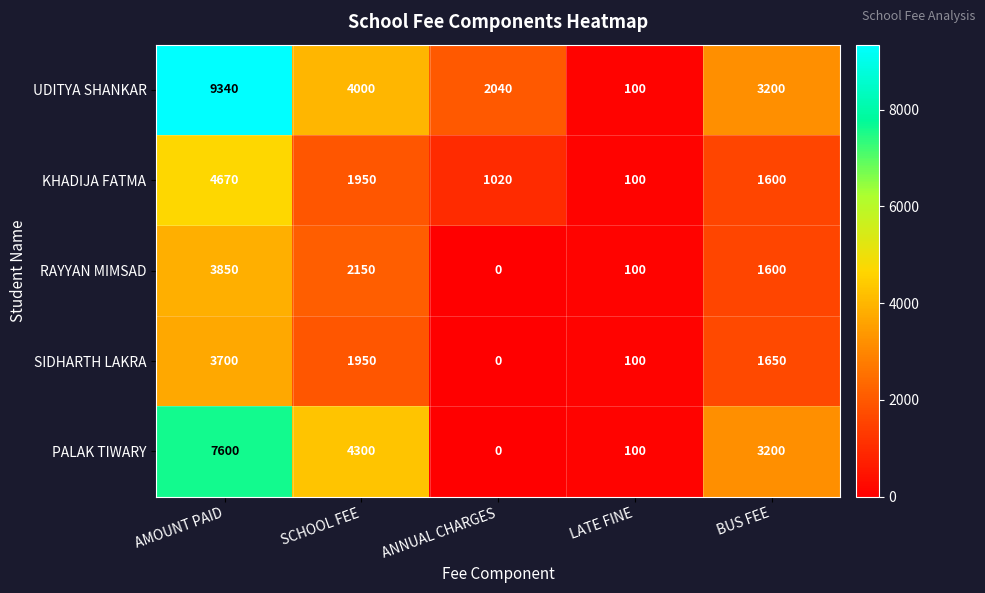

Which series has the widest spread of values?

UDITYA SHANKAR